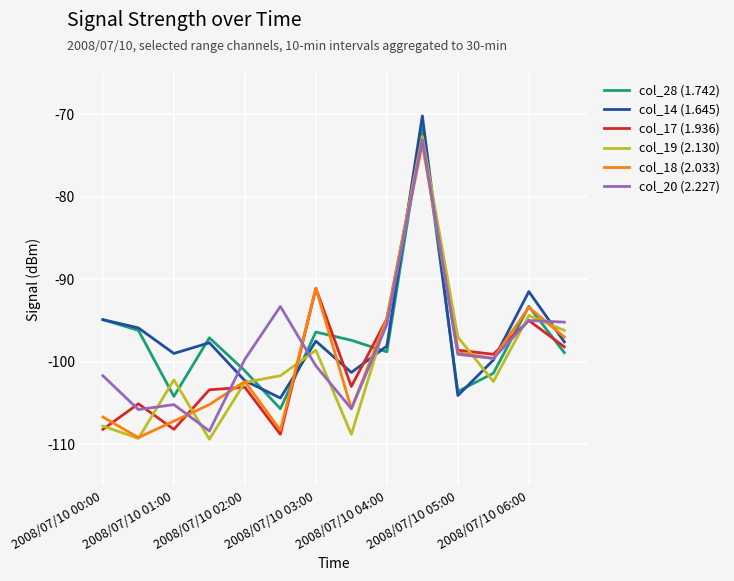

What is the smallest value displayed?

-109.4